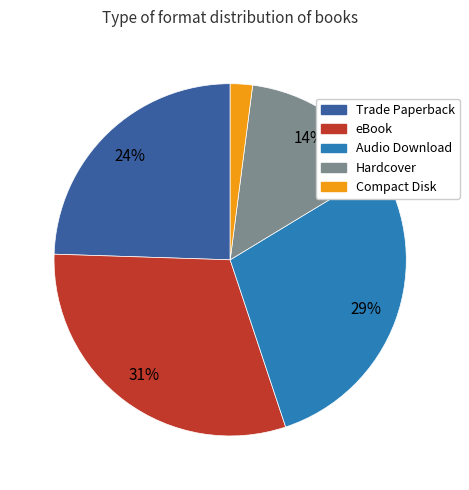

What percentage is the Trade Paperback slice, to the nearest percent?

24%